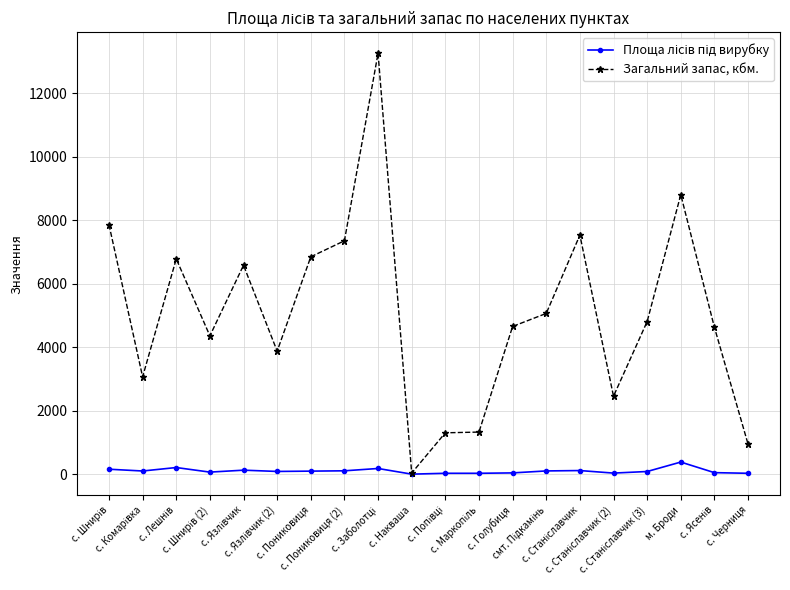

At how many categories does at least one series exceed 6455?

8